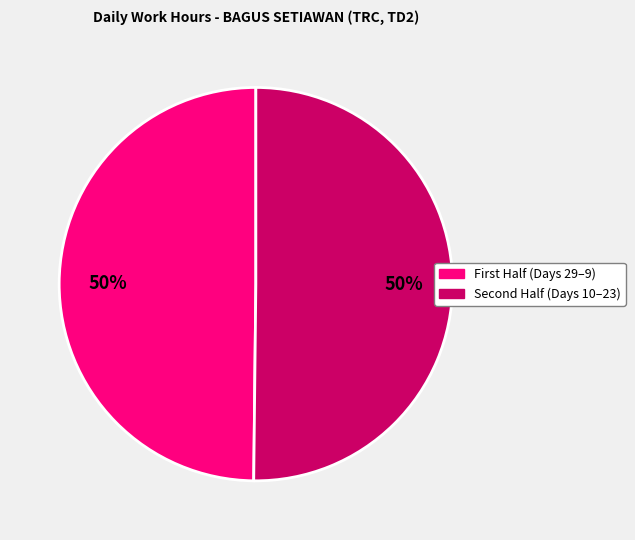

To the nearest percent, what is the average slice percentage?

50%